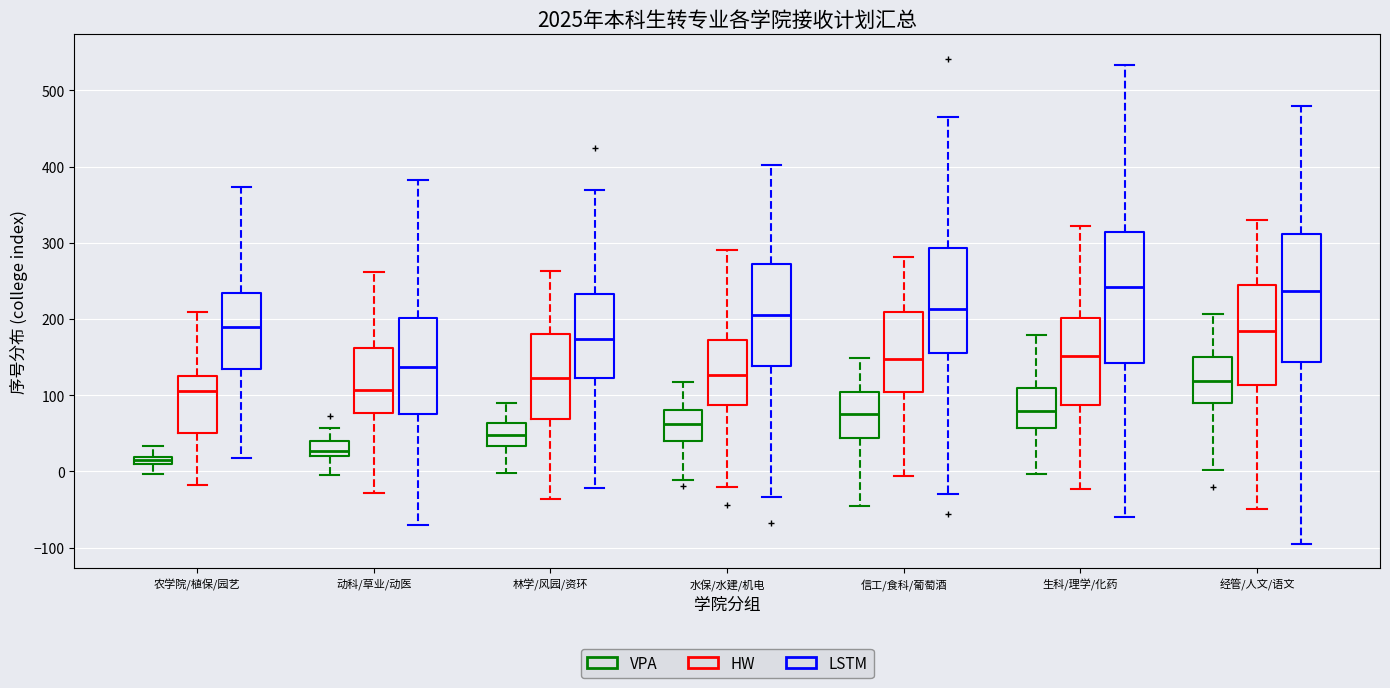

Where does the upper whisker of the box for 水保/水建/机电 (LSTM) end on the y-axis? The values are not printed on the chart, so give them approximately, as read against the axis.

400